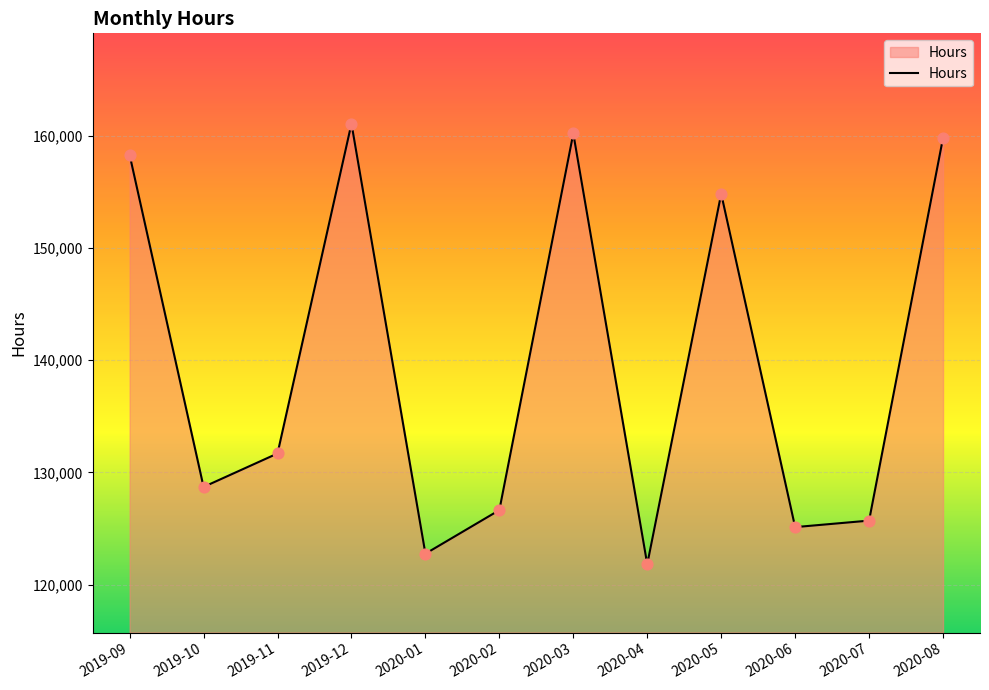

Approximately how many times larger is the value at 2020-04 compared to 2020-07?

1.0